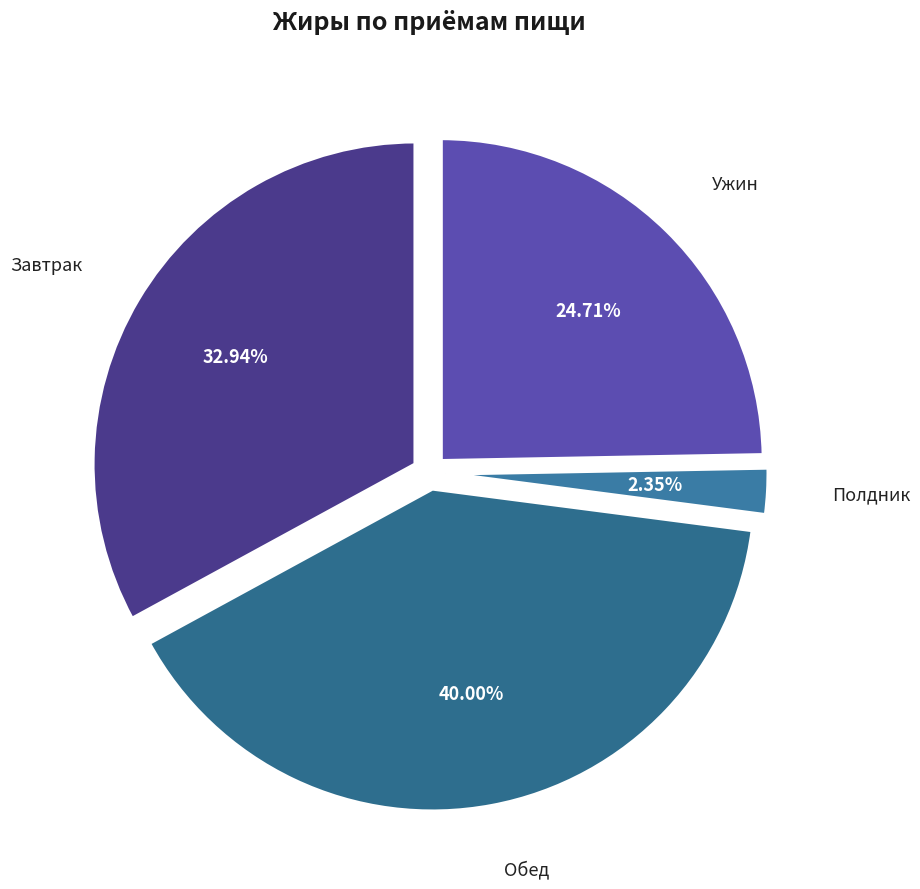

How many segments does this pie chart have?

4